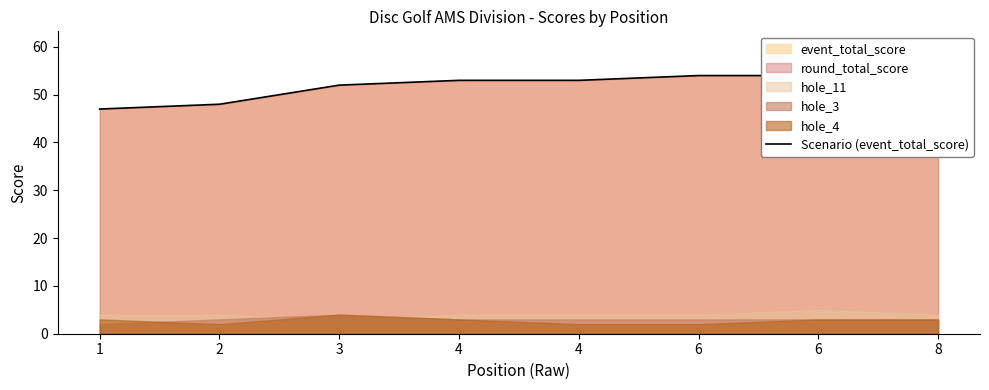

What is the smallest value displayed?

47